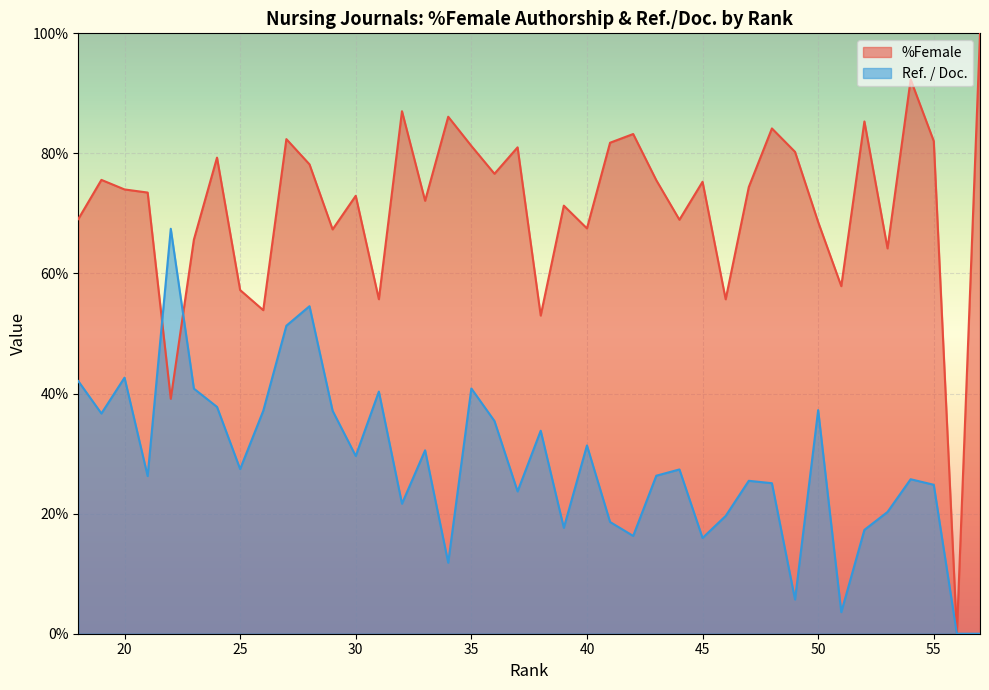

How many lines are shown in the chart?

2